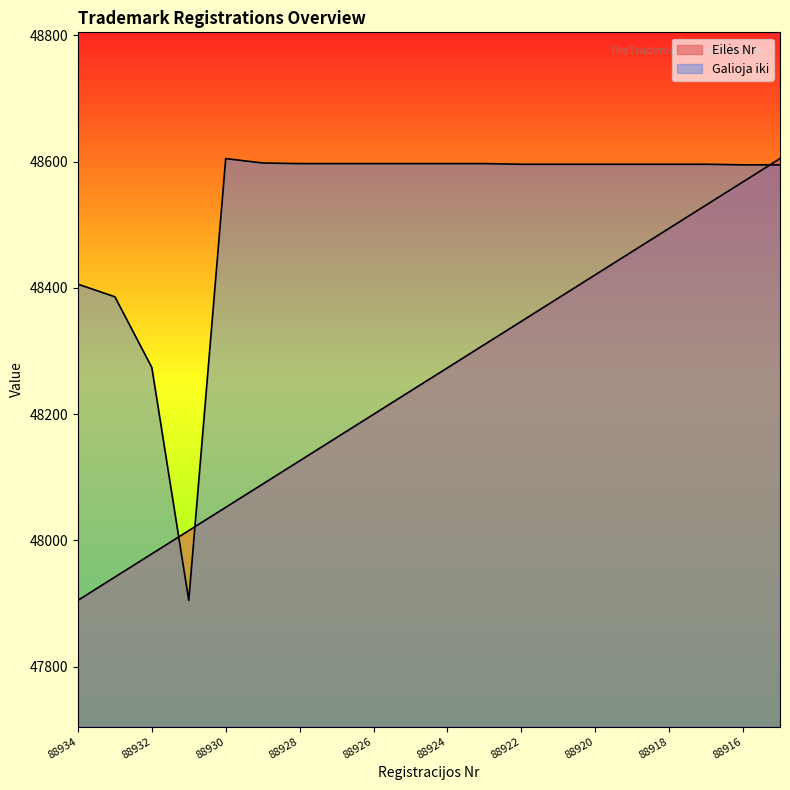

Between which two adjacent categories do Galioja iki and Eilės Nr first intersect?

88932 and 88931